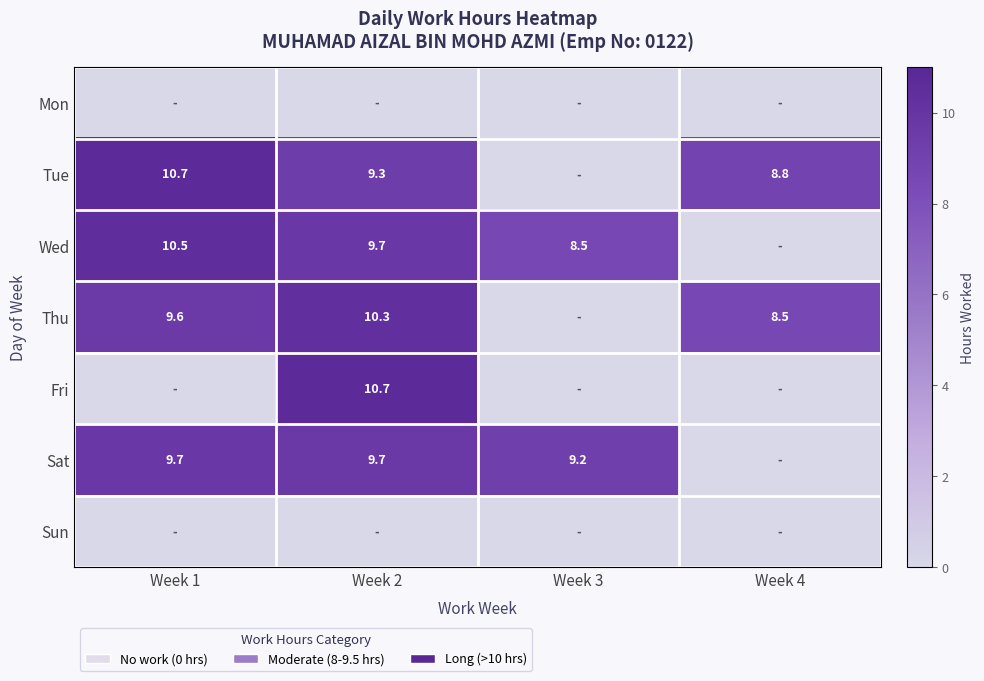

Is it true that Sat equals 9.7 at Week 2?

True